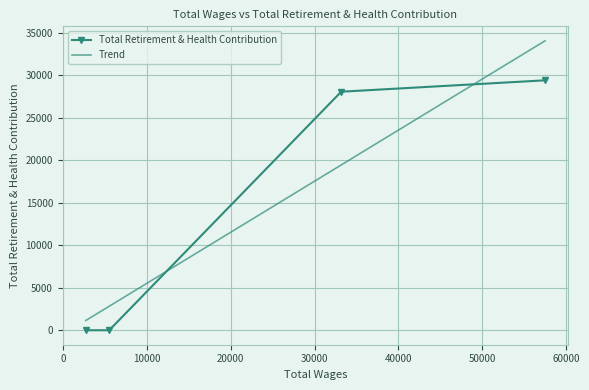

What is the greatest value displayed?

29423.6